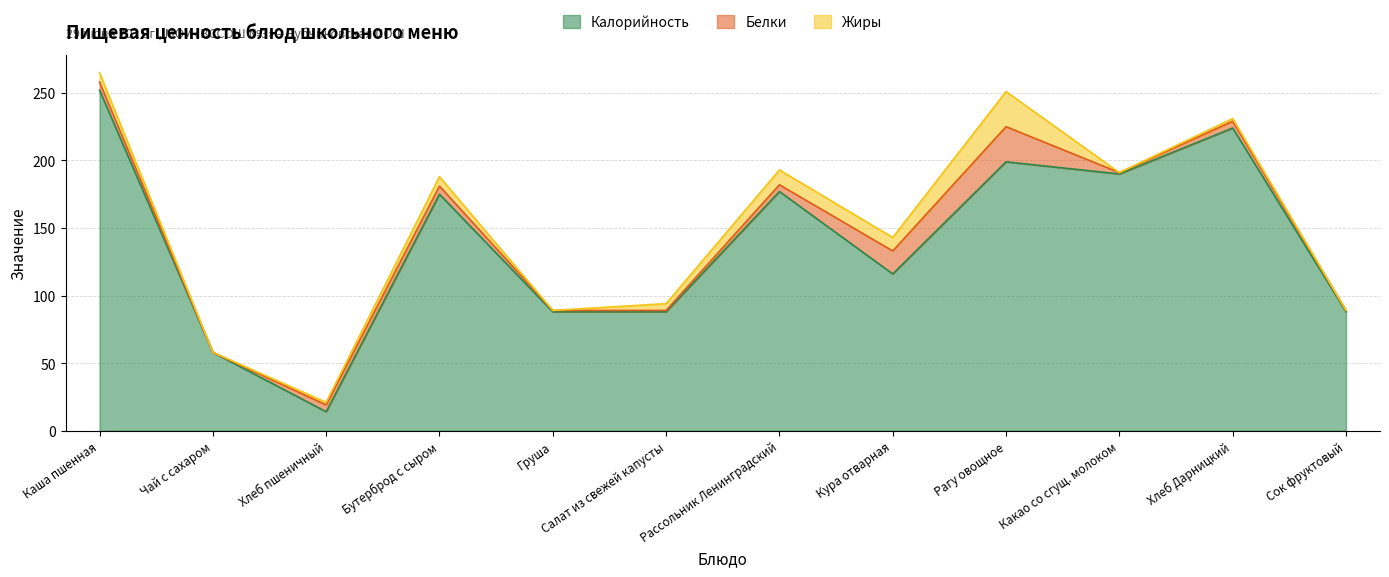

How many interior local peaks does the Жиры series have?

4